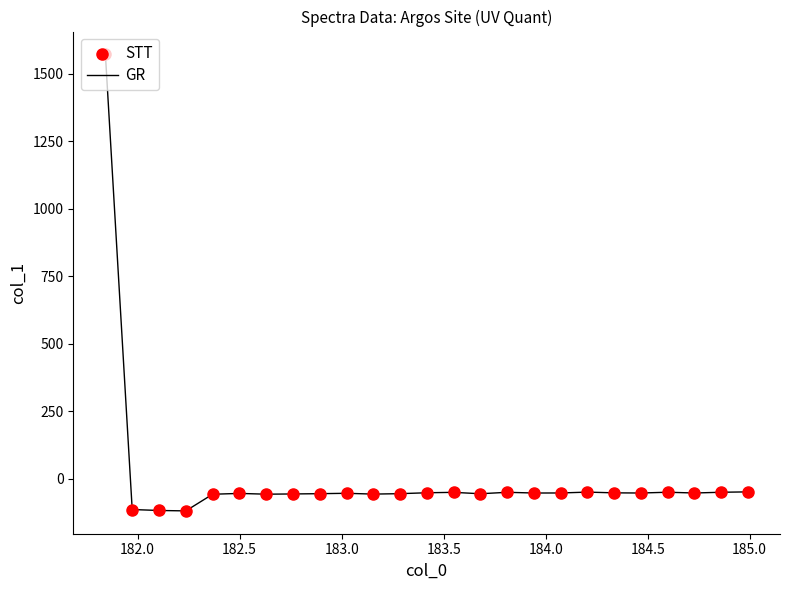

What is the greatest value displayed?

1571.6